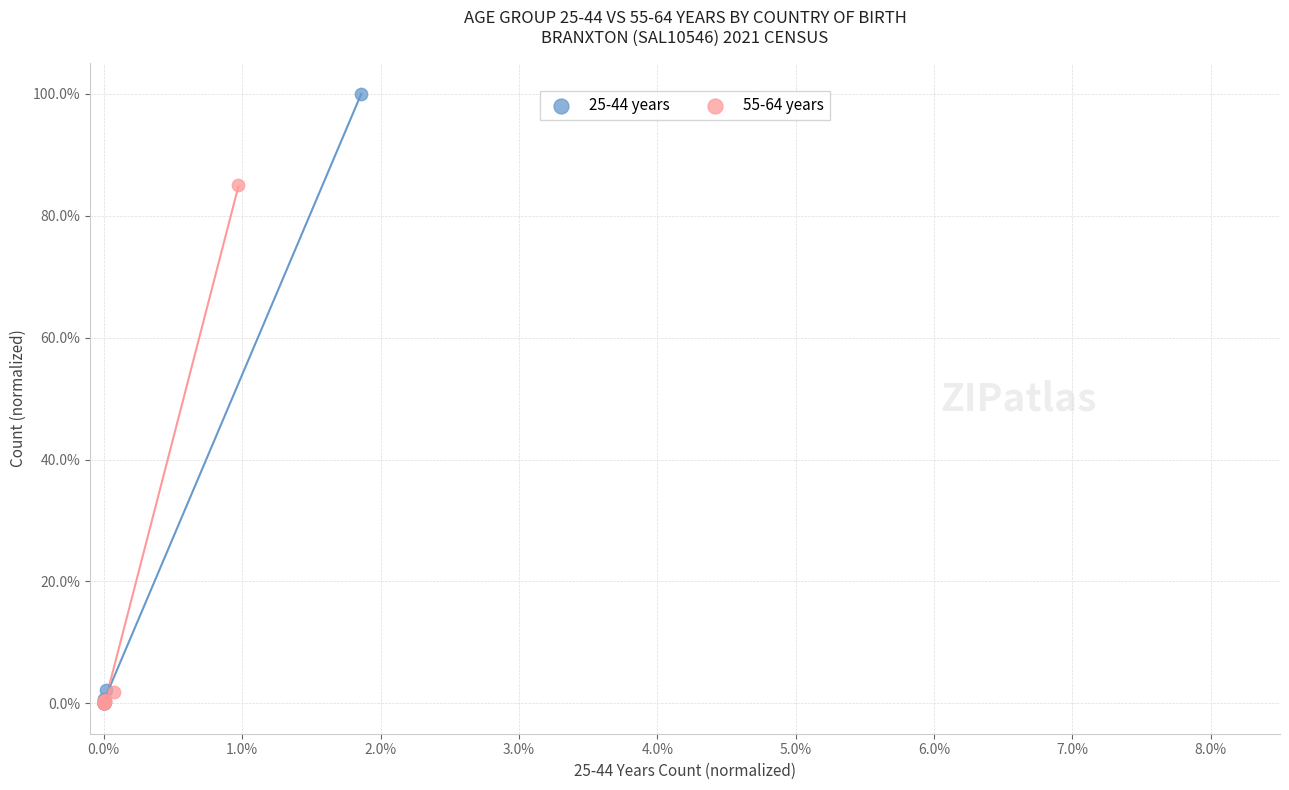

What are all the series names shown in the legend?

25-44 years, 55-64 years